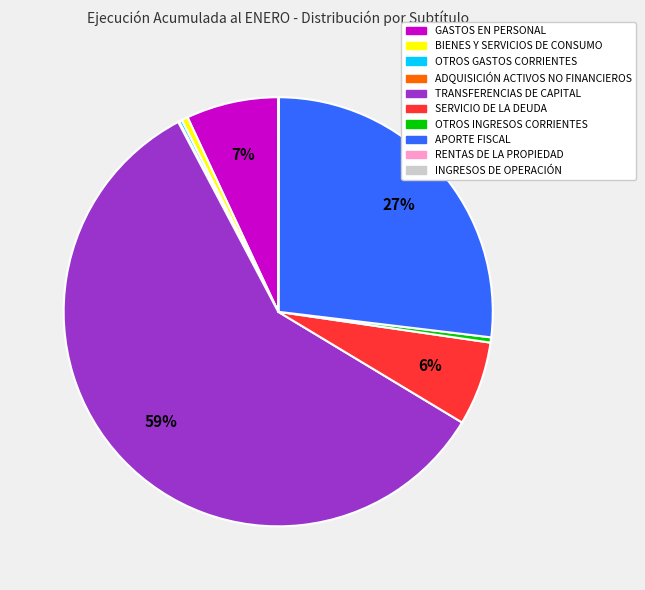

Does any single category account for the majority?

Yes